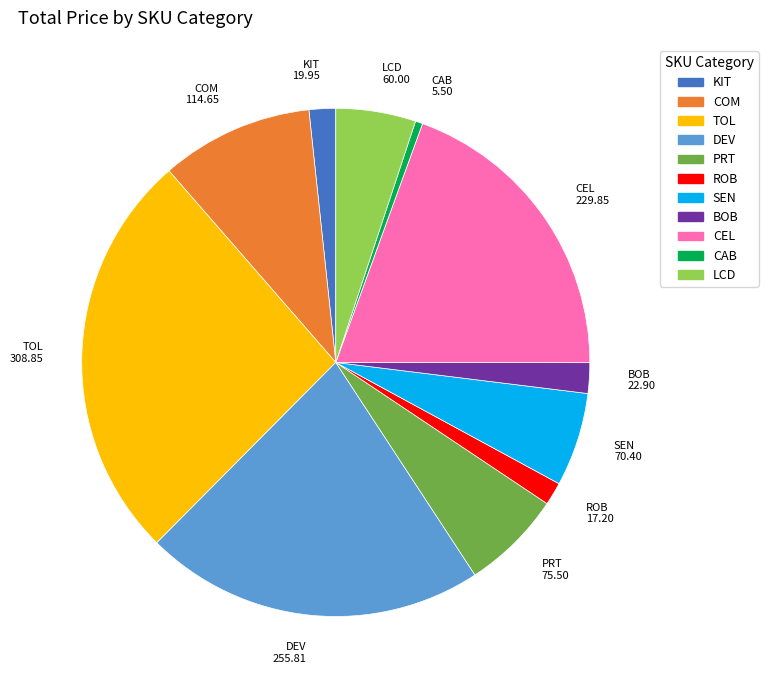

Between CEL and CAB, which is larger?

CEL